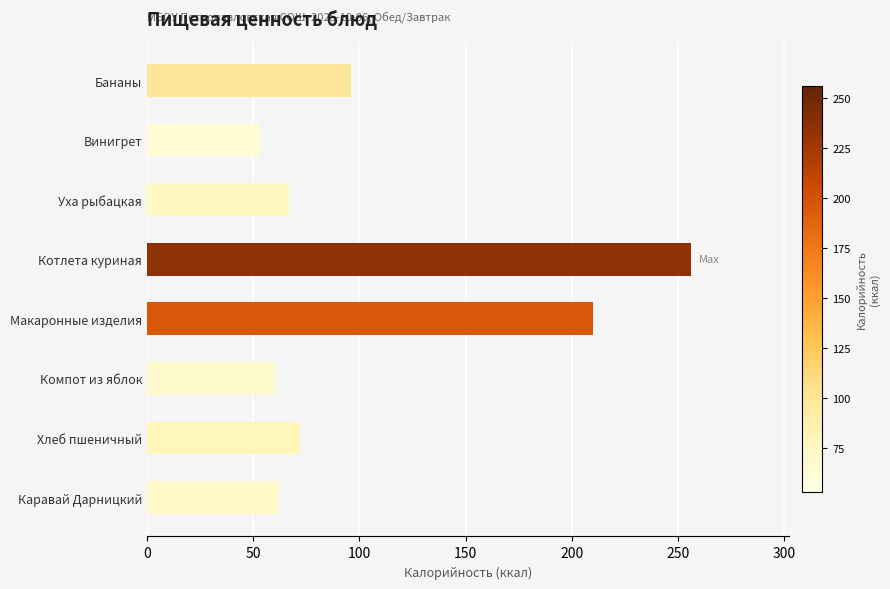

Which category has the lowest value across all series?

Винигрет